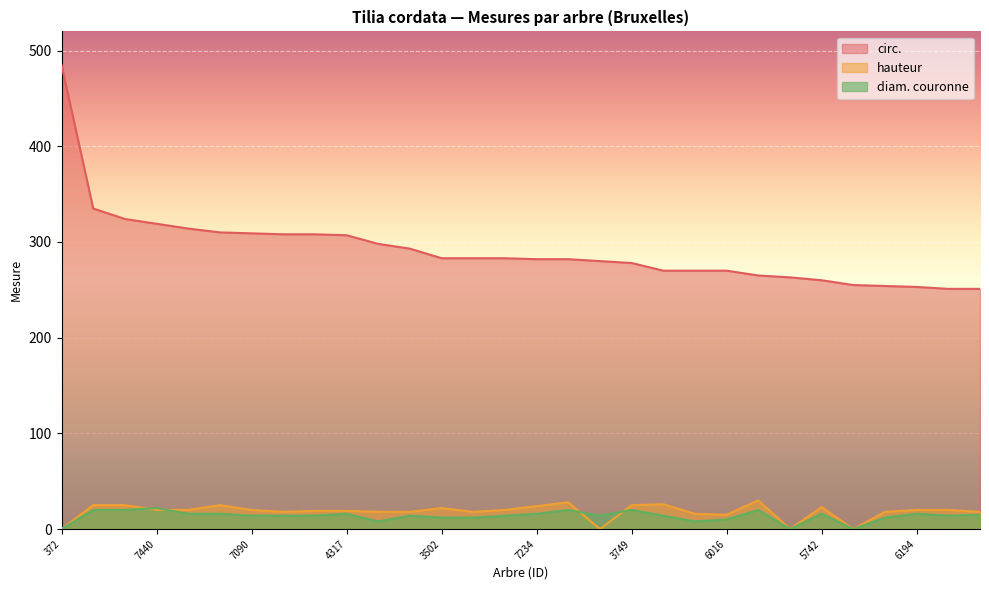

At which category does the chart reach its peak across all series?

372